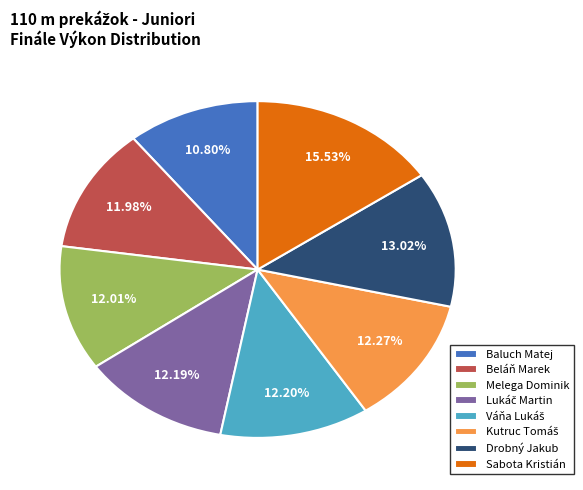

True or false: Drobný Jakub accounts for 13% of the total.

True